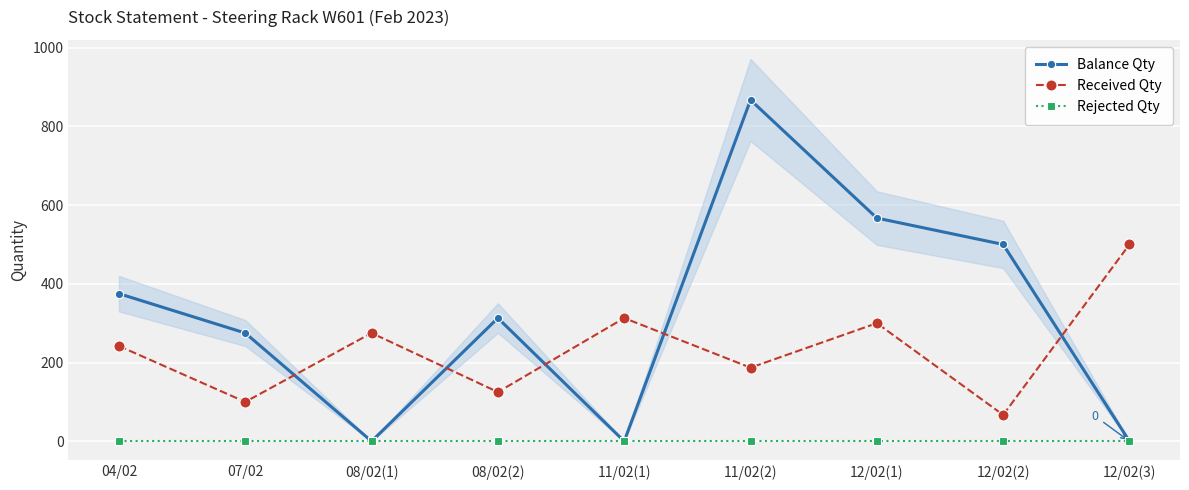

What is the highest value of the Balance Qty series?

867